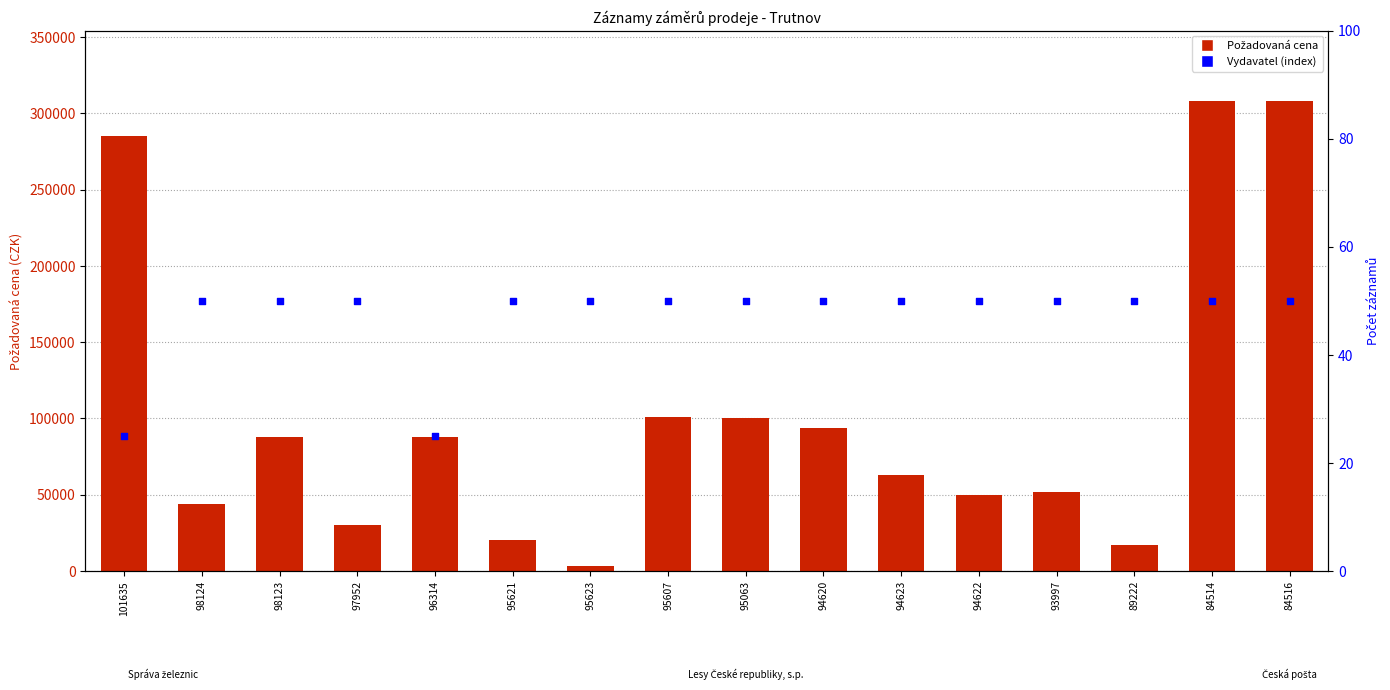

What are all the series names shown in the legend?

Požadovaná cena, Vydavatel (index)